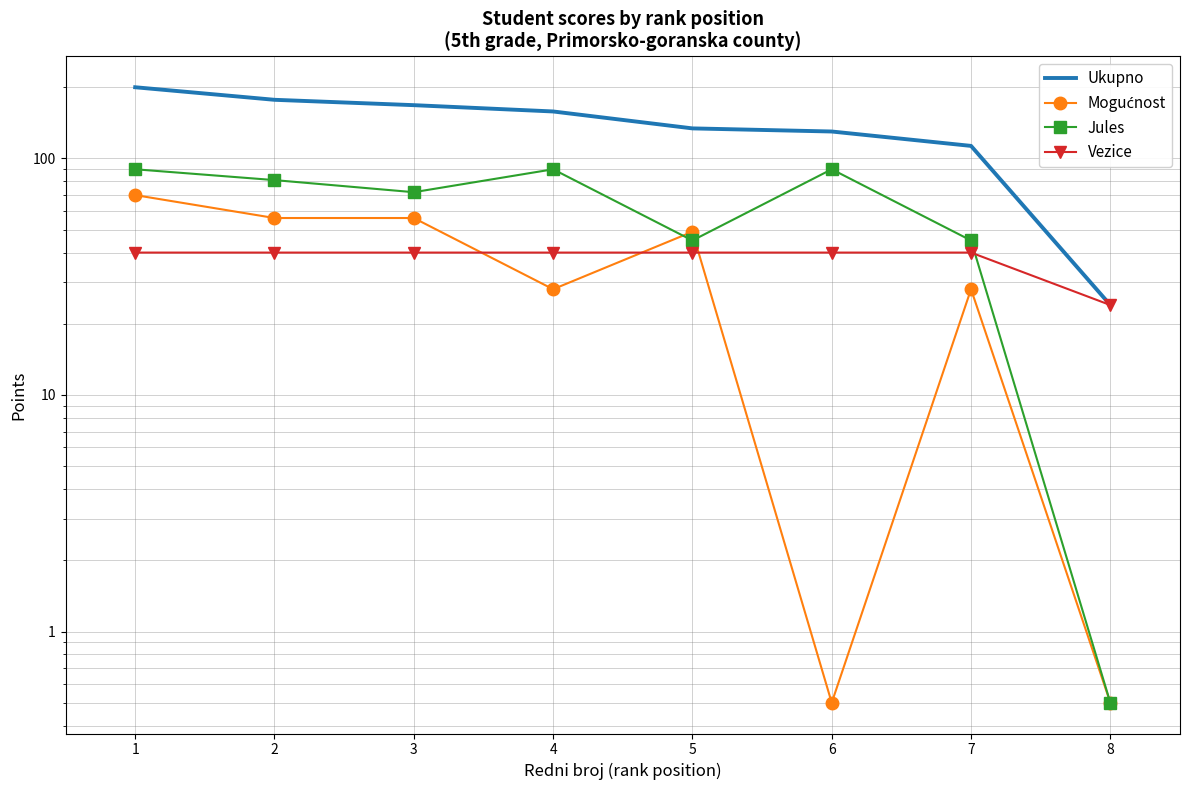

Reading right to left, transcribe all the data shown in this chart.

Ukupno: 8=24.0	7=113.0	6=130.0	5=134.0	4=158.0	3=168.0	2=177.0	1=200.0
Mogućnost: 8=0.5	7=28.0	6=0.5	5=49.0	4=28.0	3=56.0	2=56.0	1=70.0
Jules: 8=0.5	7=45.0	6=90.0	5=45.0	4=90.0	3=72.0	2=81.0	1=90.0
Vezice: 8=24.0	7=40.0	6=40.0	5=40.0	4=40.0	3=40.0	2=40.0	1=40.0